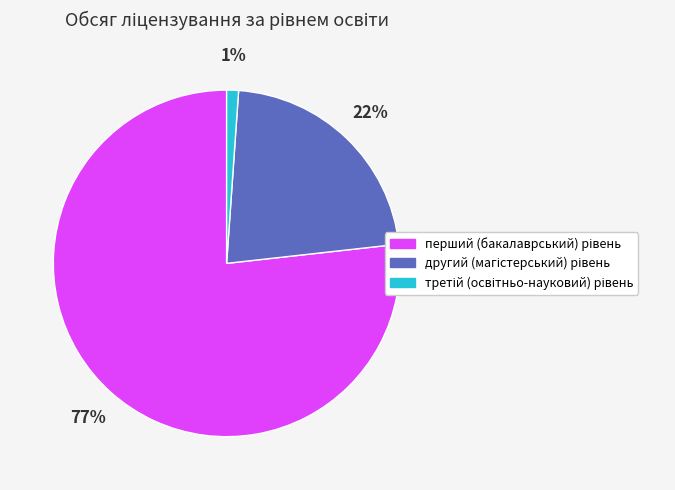

Does any single category account for the majority?

Yes